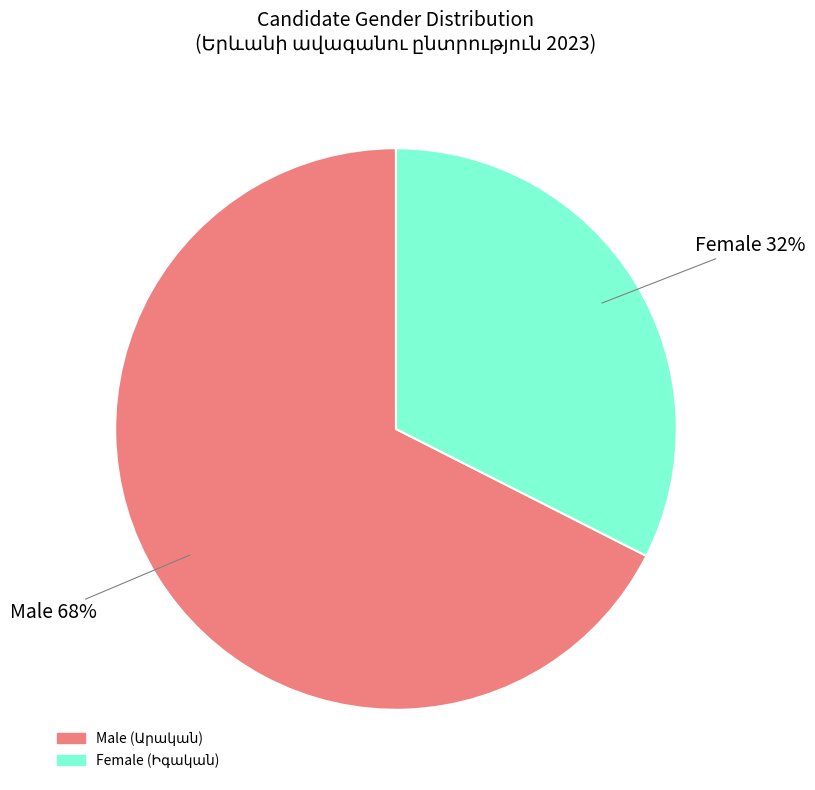

To the nearest percent, what is the average slice percentage?

50%